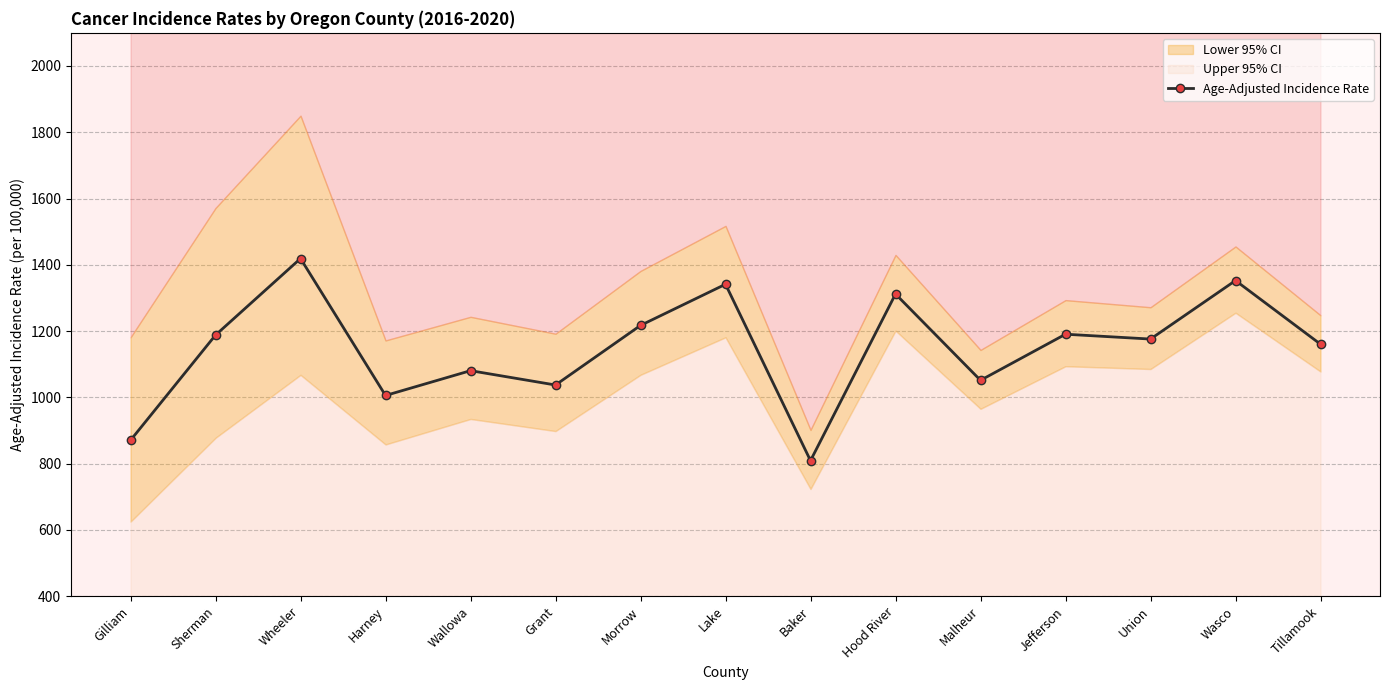

What is the value of the 13th point from the left?

1175.8